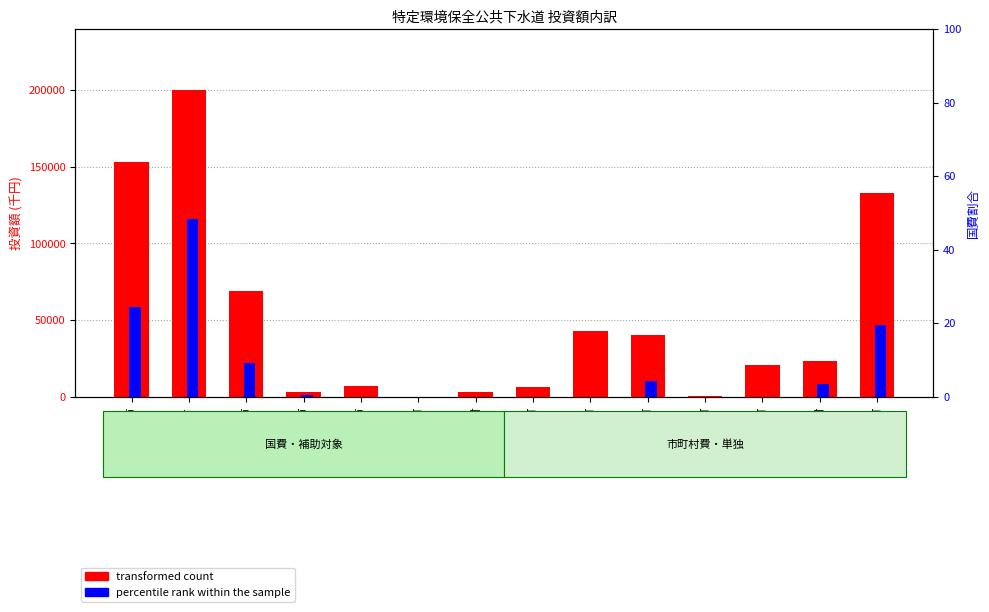

Where is percentile rank within the sample nearest to the value 24?

湯沢市